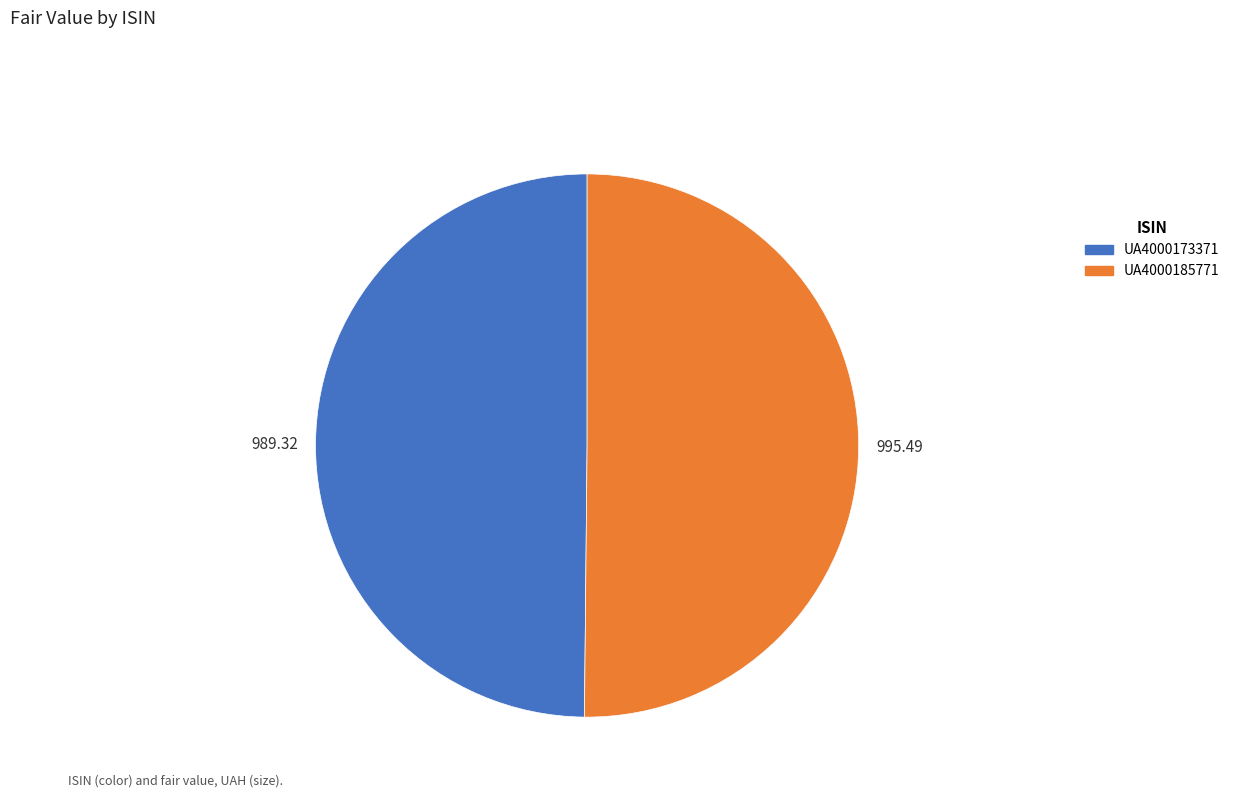

What is the ratio of the value at UA4000185771 to the value at UA4000173371?

1.0